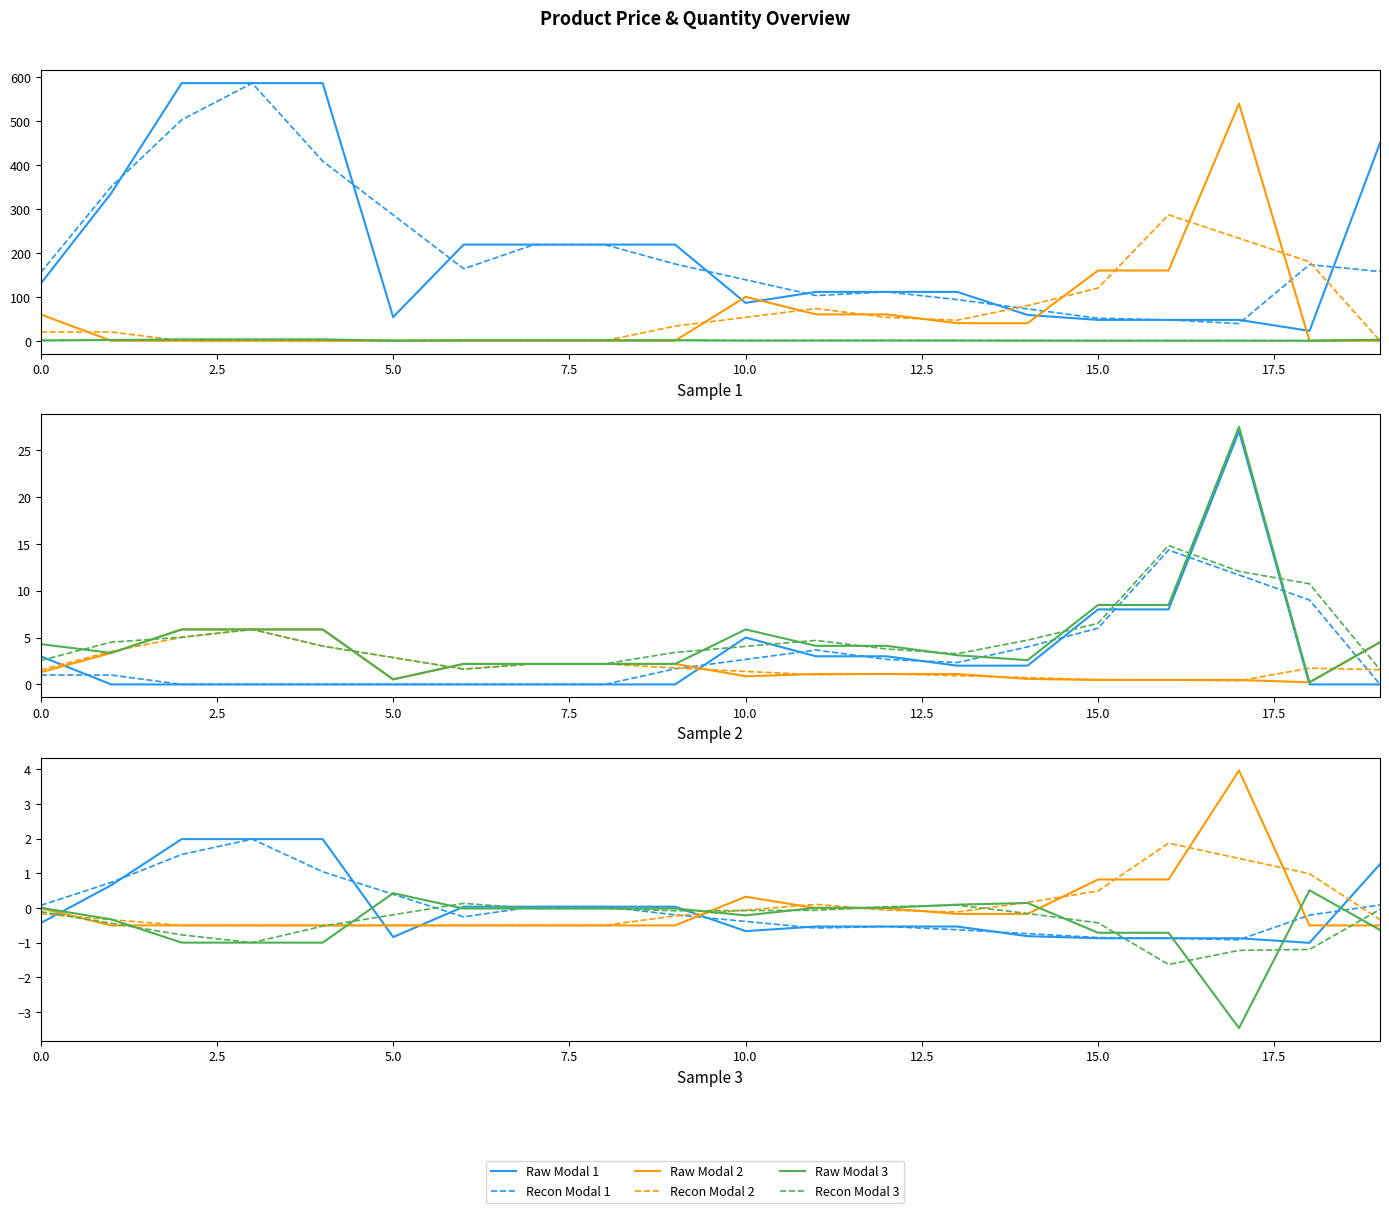

Which series has the largest range (max minus min)?

Raw Modal 2